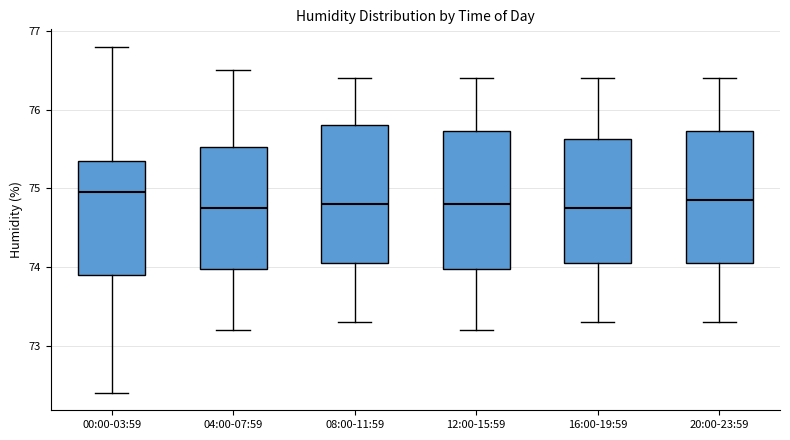

Reading left to right, transcribe this box plot: for each box, give where its median line is, the range the box spans, and where its two whiskers end, as read against the y-axis. The values are not printed on the chart, so give them approximately, as read against the axis.

00:00-03:59: median 75.0, box 73.9 to 75.4, whiskers 72.4 to 76.8
04:00-07:59: median 74.8, box 74.0 to 75.5, whiskers 73.2 to 76.5
08:00-11:59: median 74.8, box 74.1 to 75.8, whiskers 73.3 to 76.4
12:00-15:59: median 74.8, box 74.0 to 75.7, whiskers 73.2 to 76.4
16:00-19:59: median 74.8, box 74.1 to 75.6, whiskers 73.3 to 76.4
20:00-23:59: median 74.9, box 74.1 to 75.7, whiskers 73.3 to 76.4